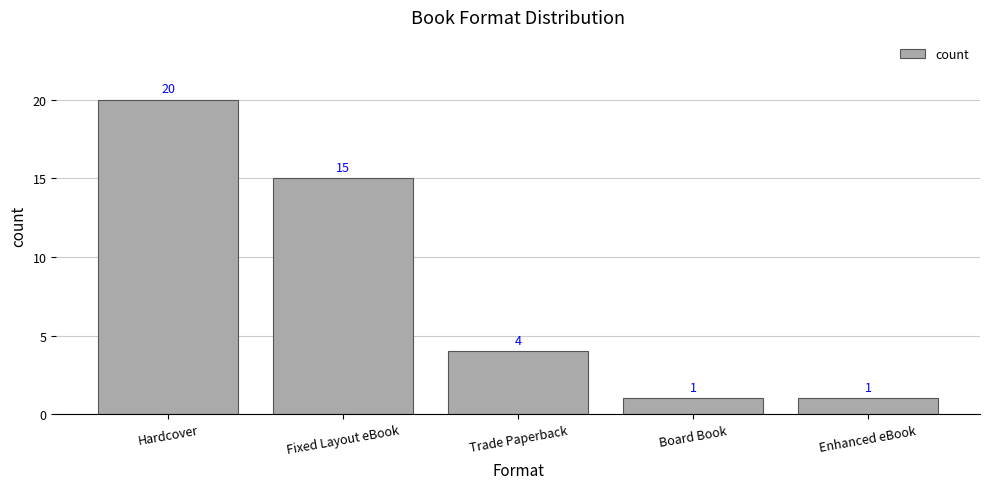

At which label does the data first exceed 4?

Hardcover